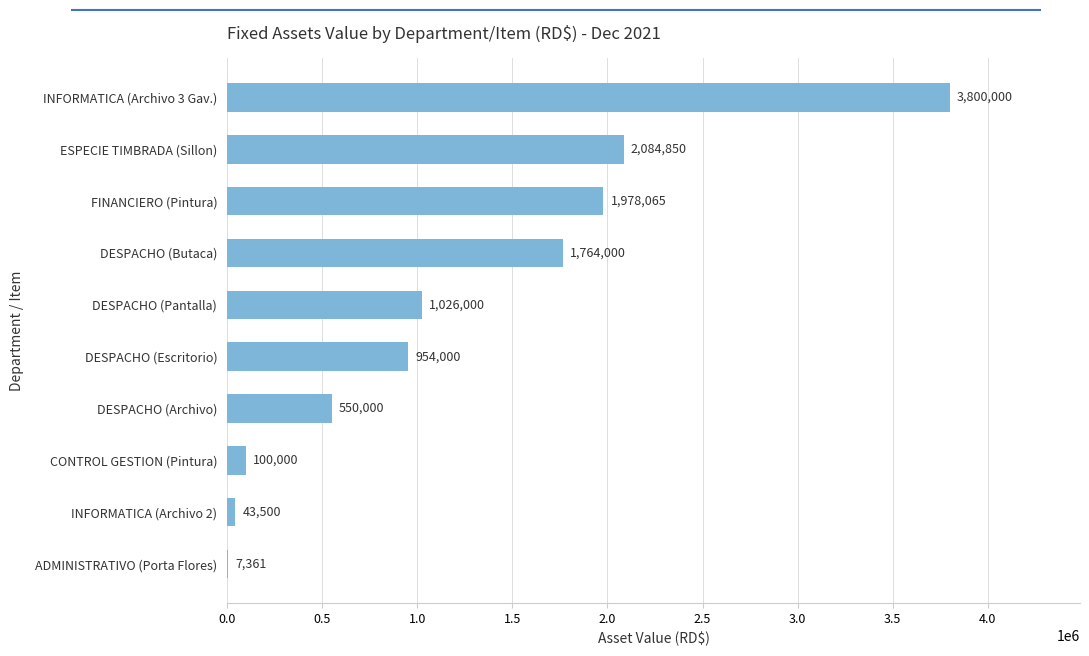

What is the change in value from DESPACHO (Archivo) to DESPACHO (Pantalla)?

+476000.0